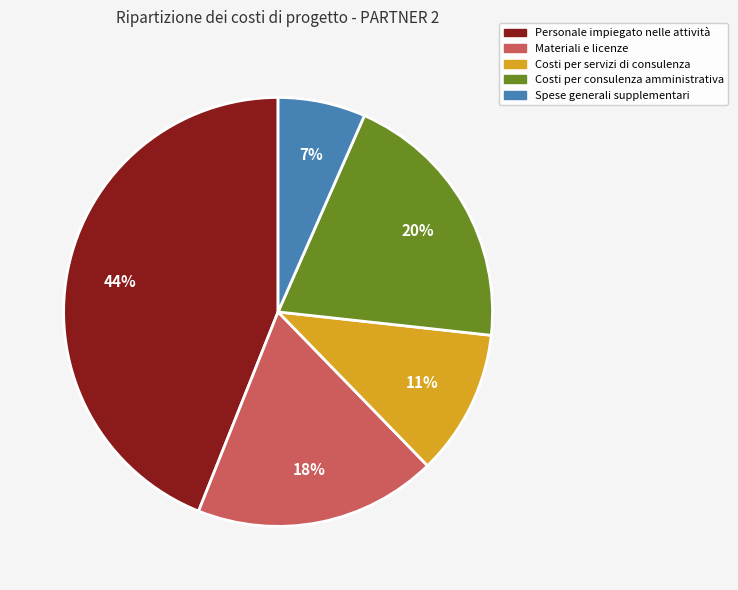

Which has a higher value, Personale impiegato nelle attività or Spese generali supplementari?

Personale impiegato nelle attività